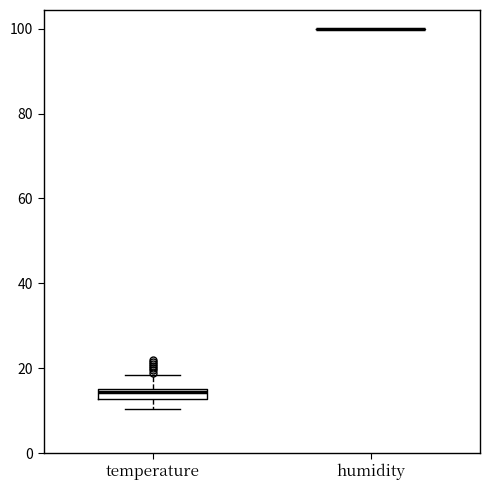

Which box is the tallest, from its lower edge to its upper edge?

temperature